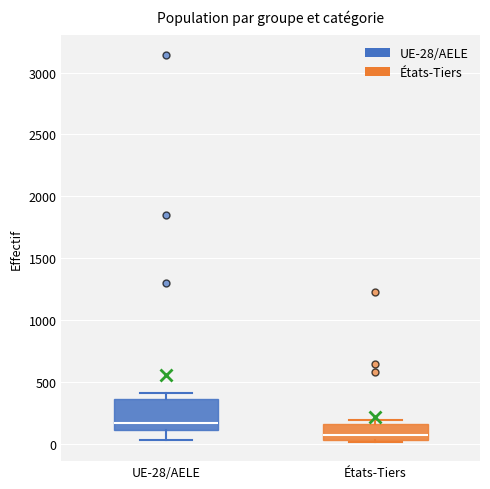

Comparing the boxes themselves (not the whiskers), which one is the tallest?

UE-28/AELE